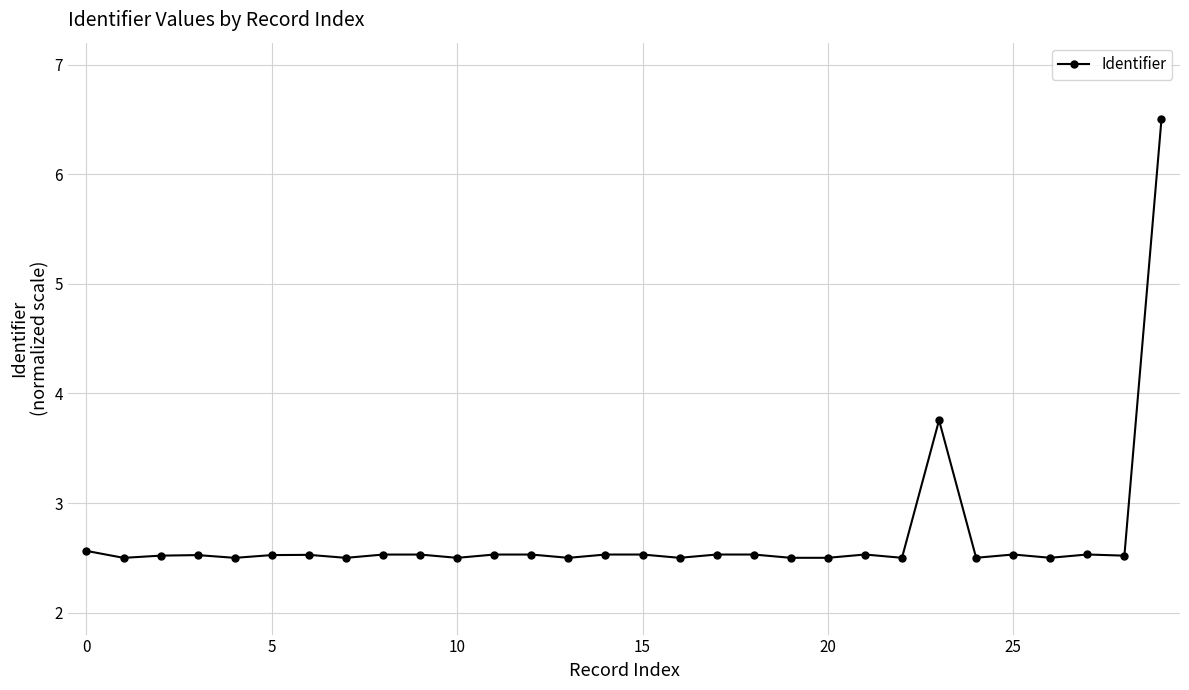

How many values are between 2 and 3?

28